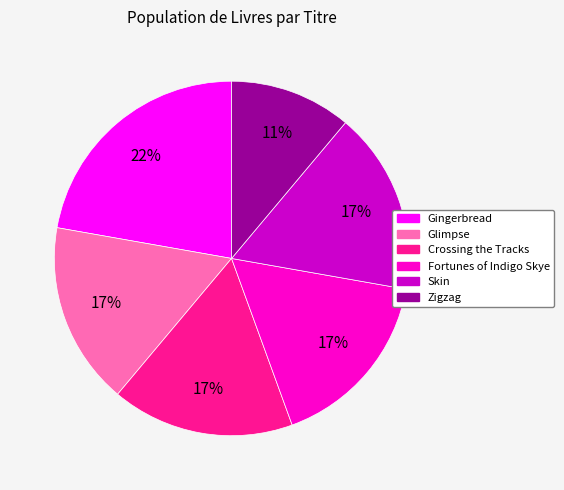

Which category has the biggest portion of the pie?

Gingerbread